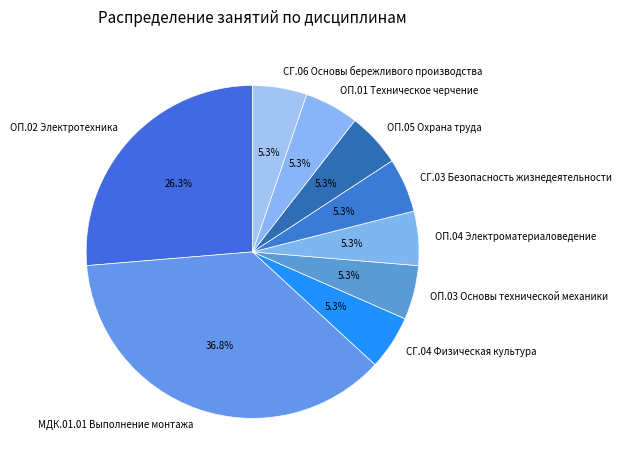

The ОП.05 Охрана труда slice represents 1% of the pie. True or false?

False